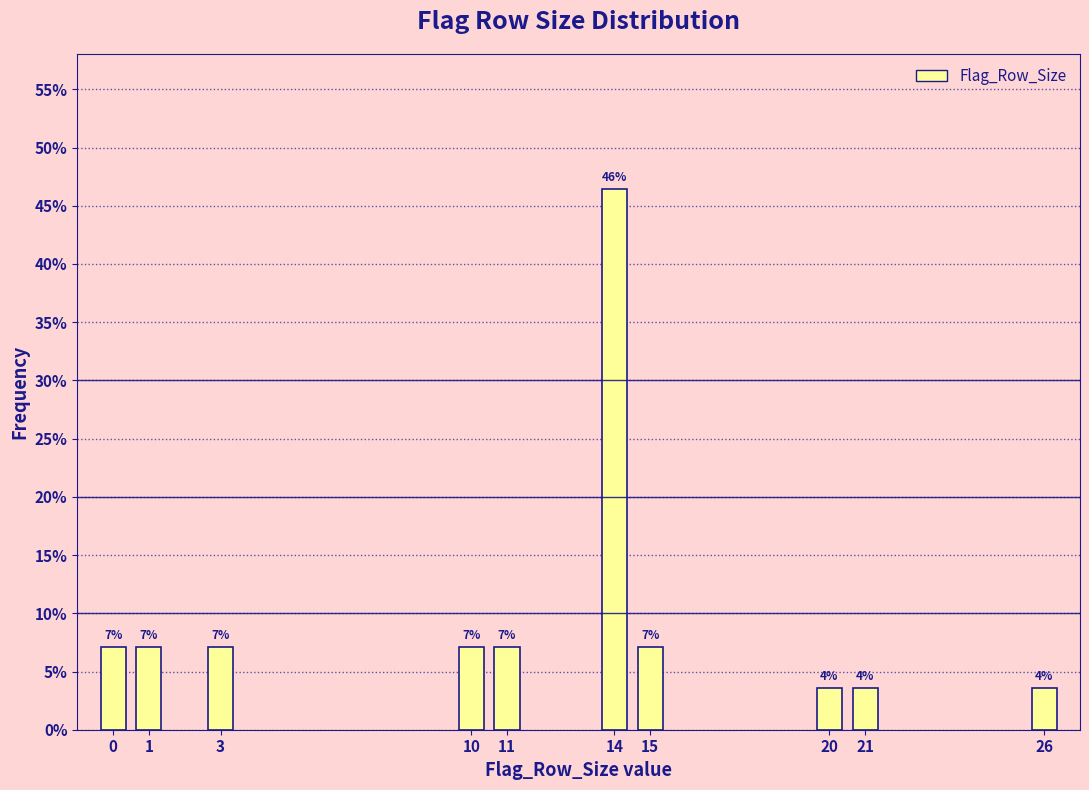

Does the chart contain any negative values?

No